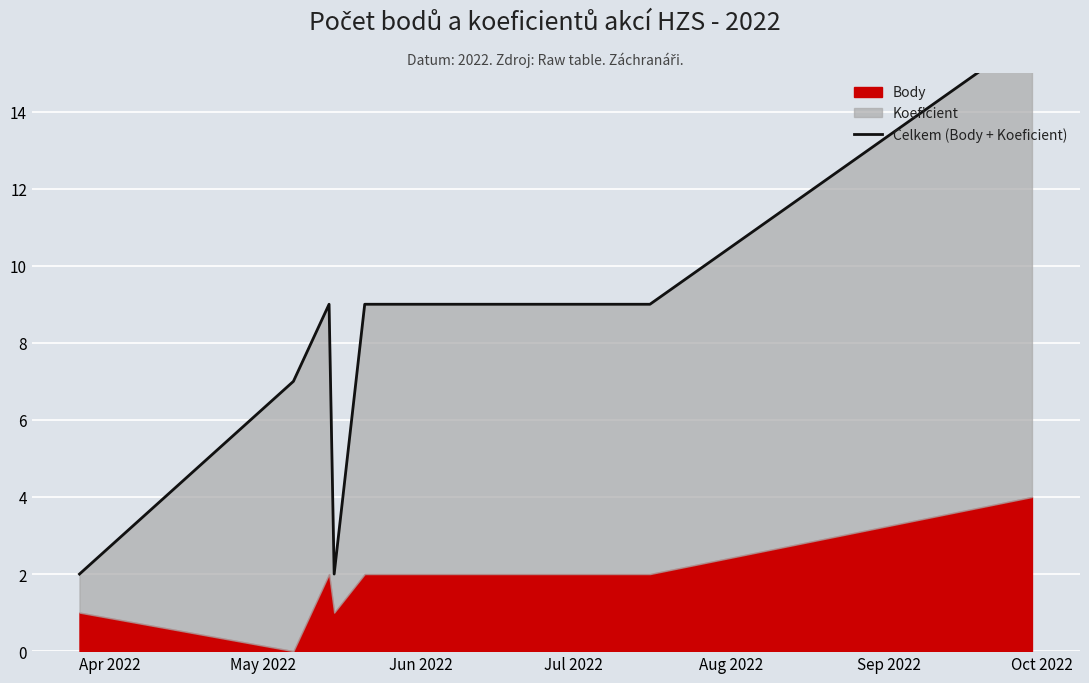

Reading left to right, transcribe all the data shown in this chart.

2	7	9	2	9	9	9	9	16